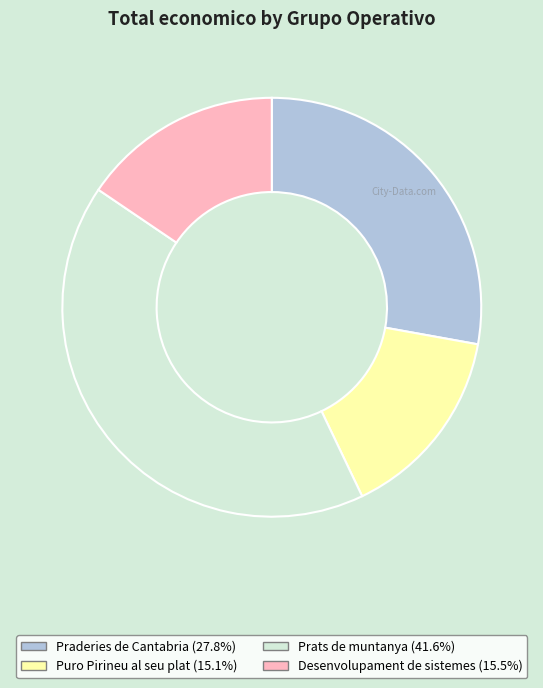

Is there a majority slice in this chart?

No